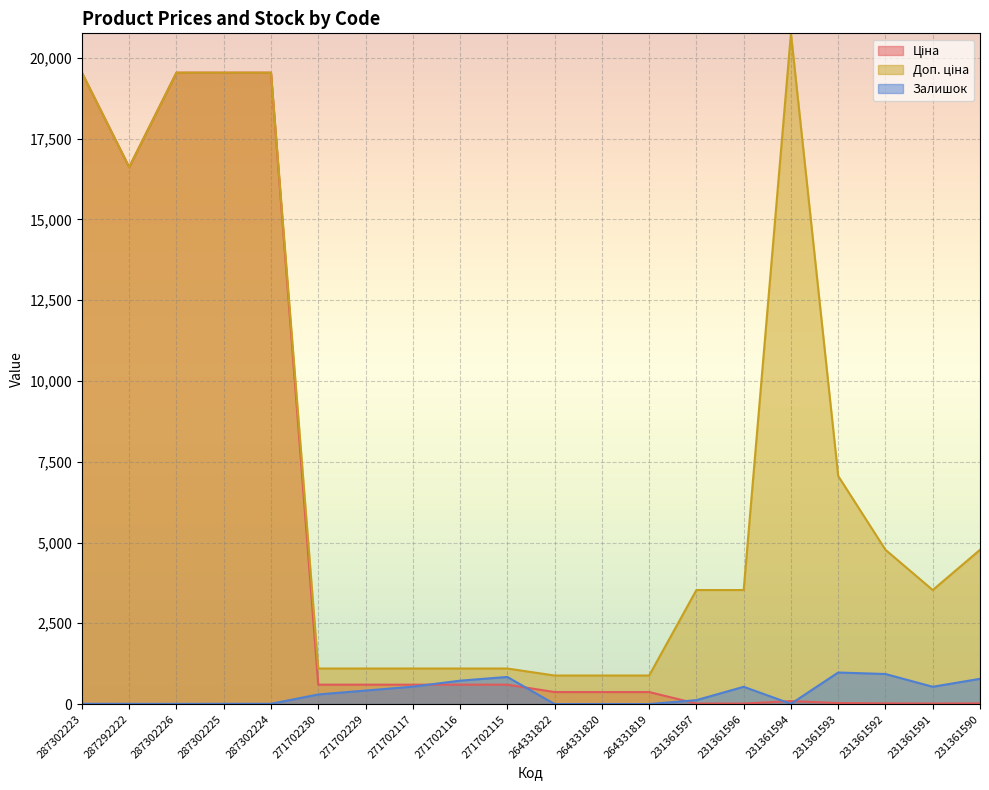

What is the average value of the Ціна series?

4955.8